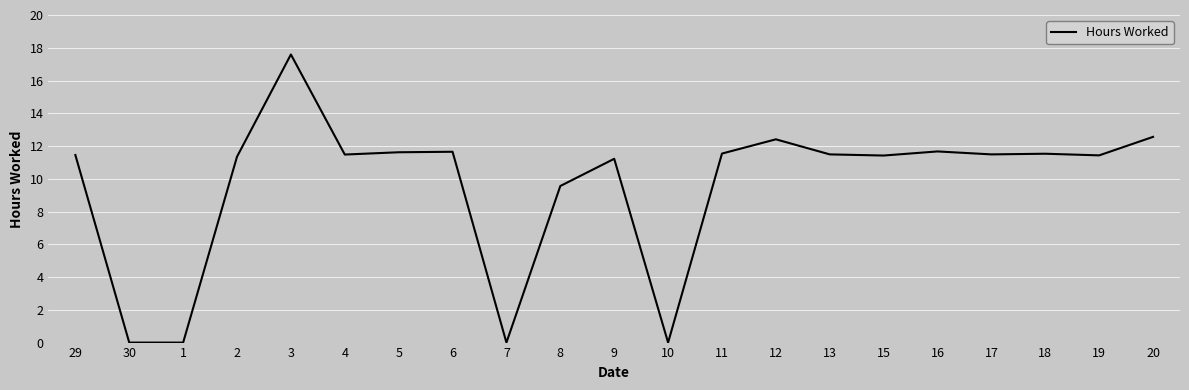

True or false: the data shows 11.6 at 5.

True